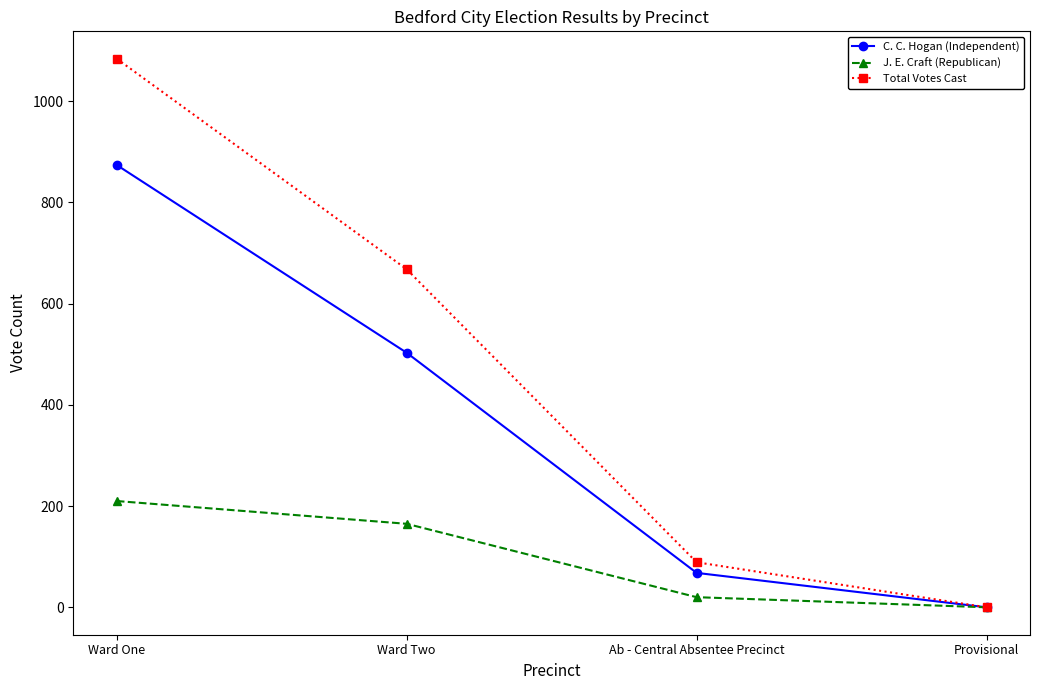

Which series has the largest range (max minus min)?

Total Votes Cast